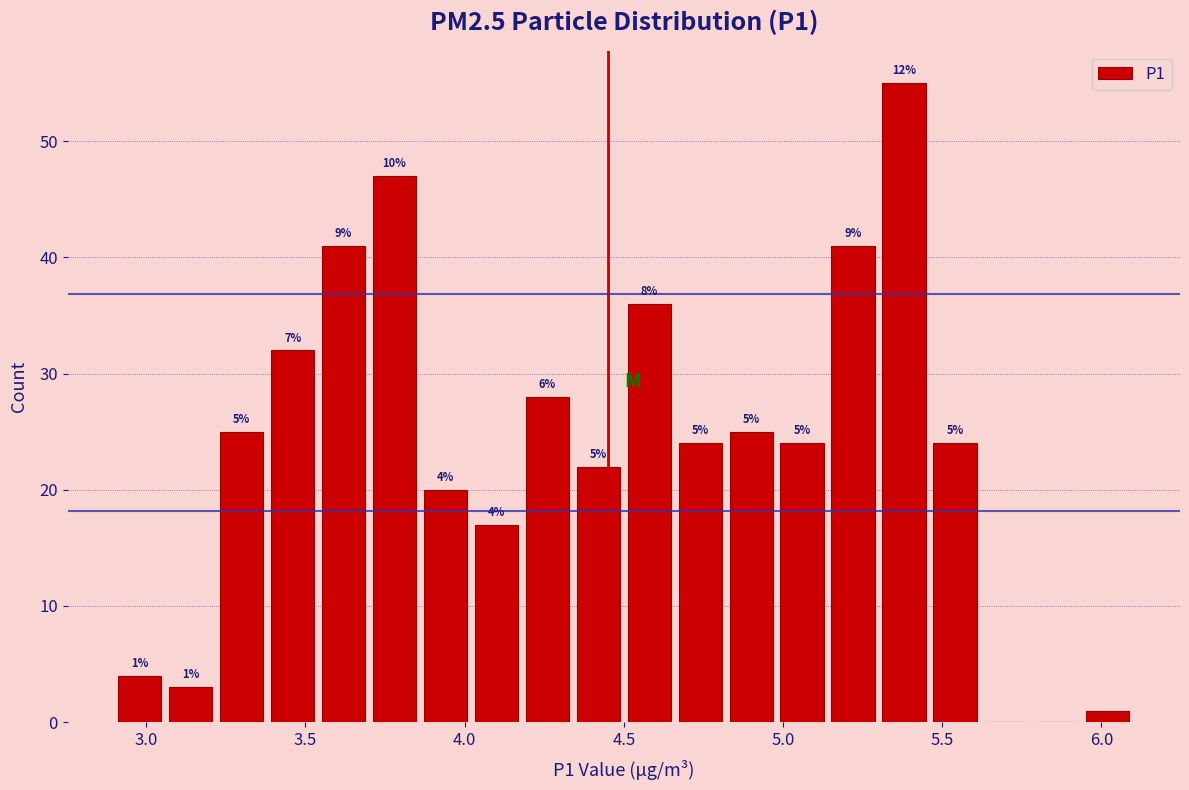

Around what value on the x-axis is the tallest bar? Give the approximate position of its centre, as read against the axis.

5.40